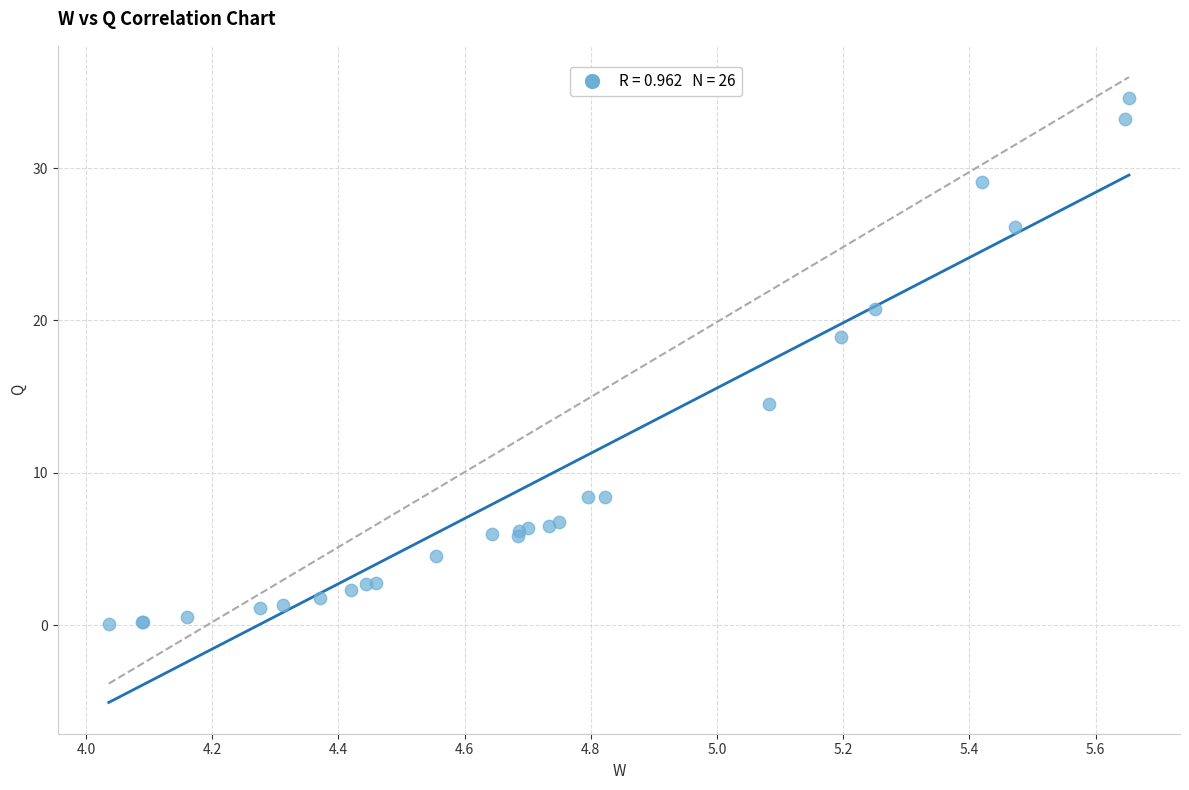

What Y value in the scatter plot is closest to 17?

18.9